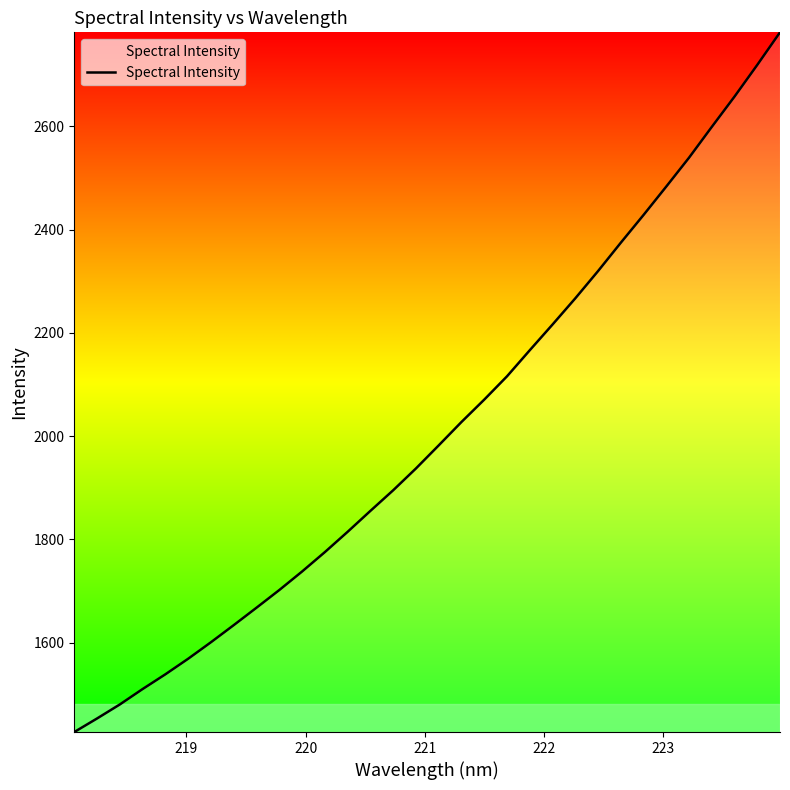

Does the chart have visible grid lines?

No